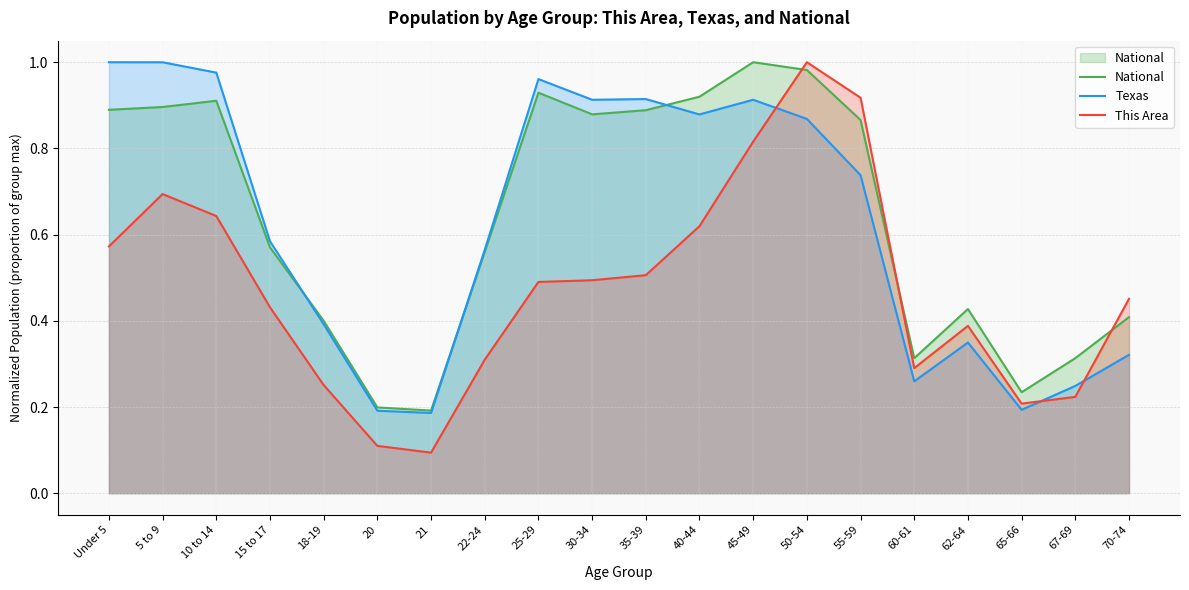

What is the difference between the maximum and minimum values in the National series?

0.8